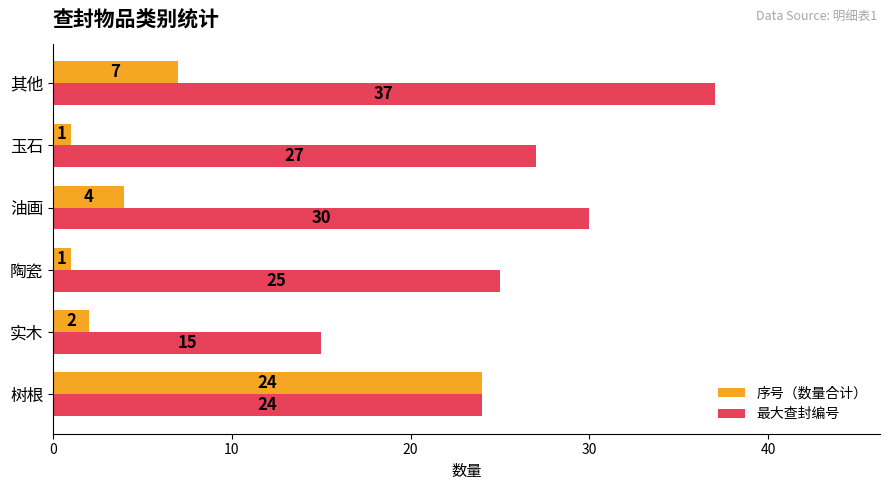

List the labels in order of 最大查封编号 value, smallest first.

实木, 树根, 陶瓷, 玉石, 油画, 其他